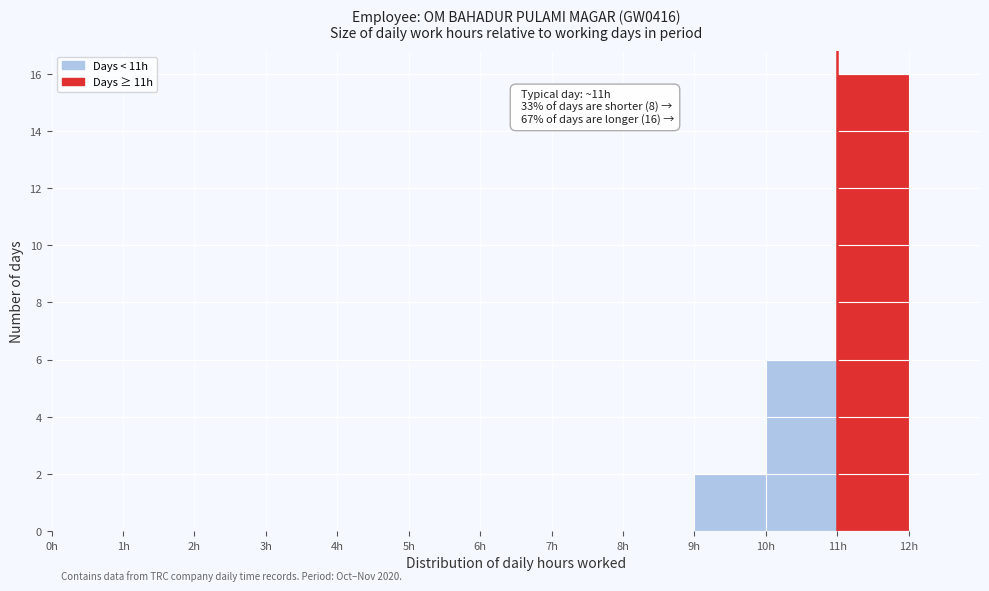

Which range on the x-axis has the tallest bar?

11 to 12